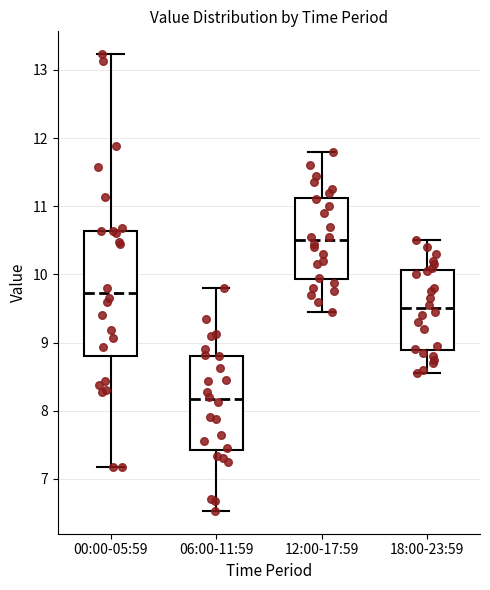

Reading left to right, transcribe this box plot: for each box, give where its median line is, the range the box spans, and where its two whiskers end, as read against the y-axis. The values are not printed on the chart, so give them approximately, as read against the axis.

00:00-05:59: median 9.7, box 8.8 to 10.6, whiskers 7.2 to 13.2
06:00-11:59: median 8.2, box 7.4 to 8.8, whiskers 6.5 to 9.8
12:00-17:59: median 10.5, box 9.9 to 11.1, whiskers 9.5 to 11.8
18:00-23:59: median 9.5, box 8.9 to 10.1, whiskers 8.6 to 10.5